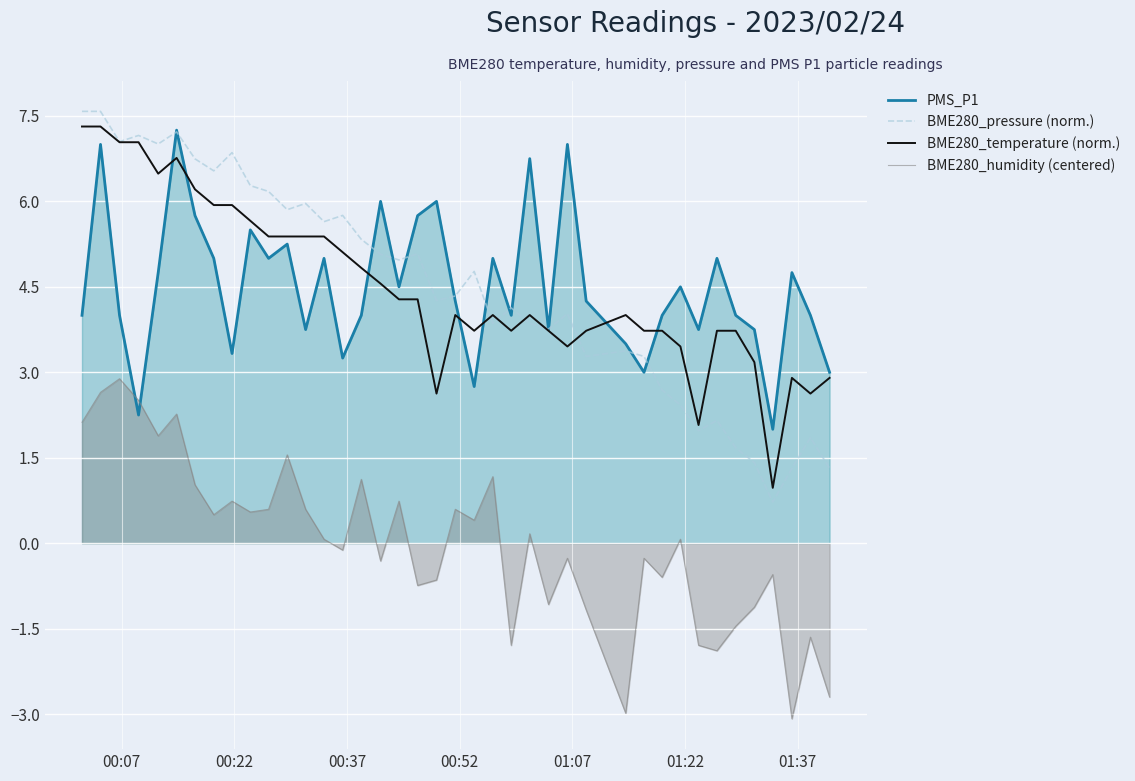

How many lines are shown in the chart?

4